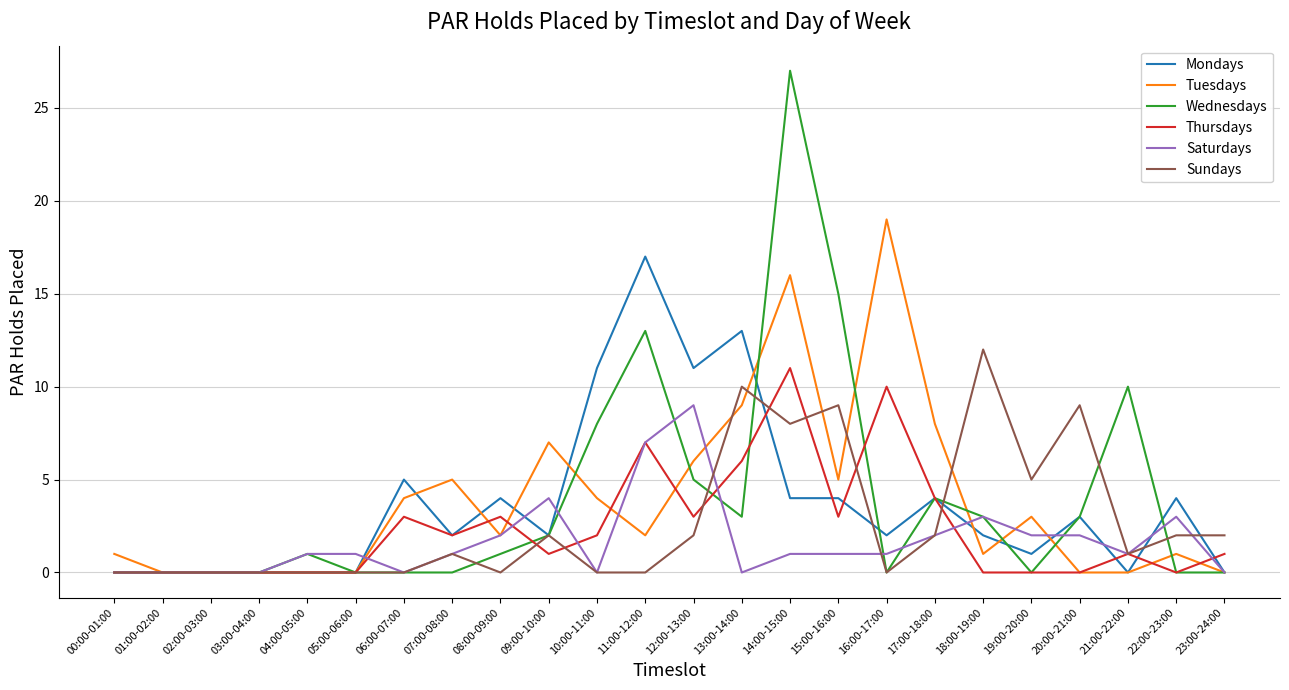

Is it true that Mondays equals 4 at 14:00-15:00?

True